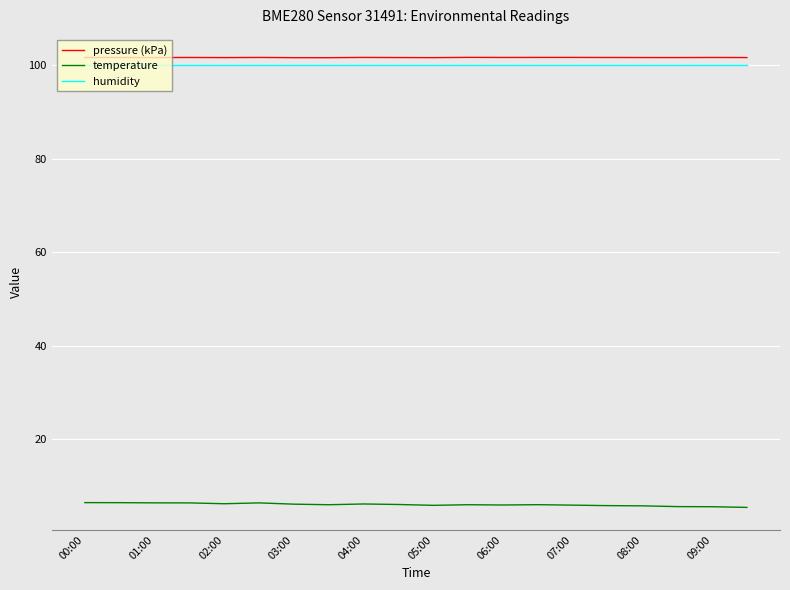

What is the greatest value displayed?

101.7